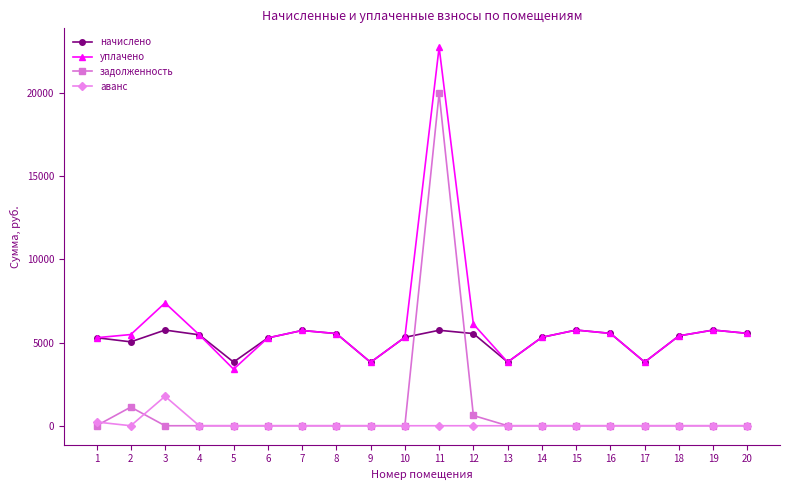

What is the minimum value for уплачено?

3400.3